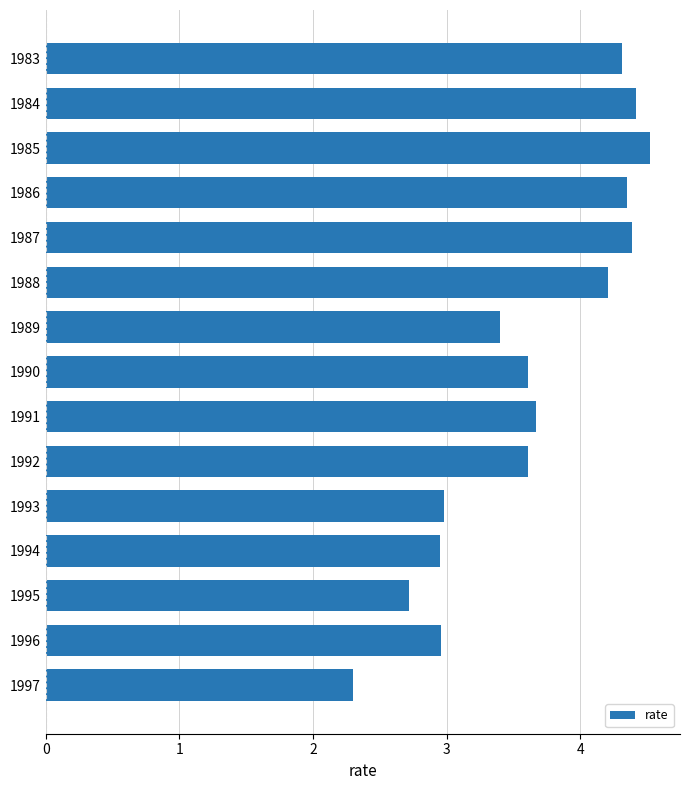

What is the sum of all values?

54.4